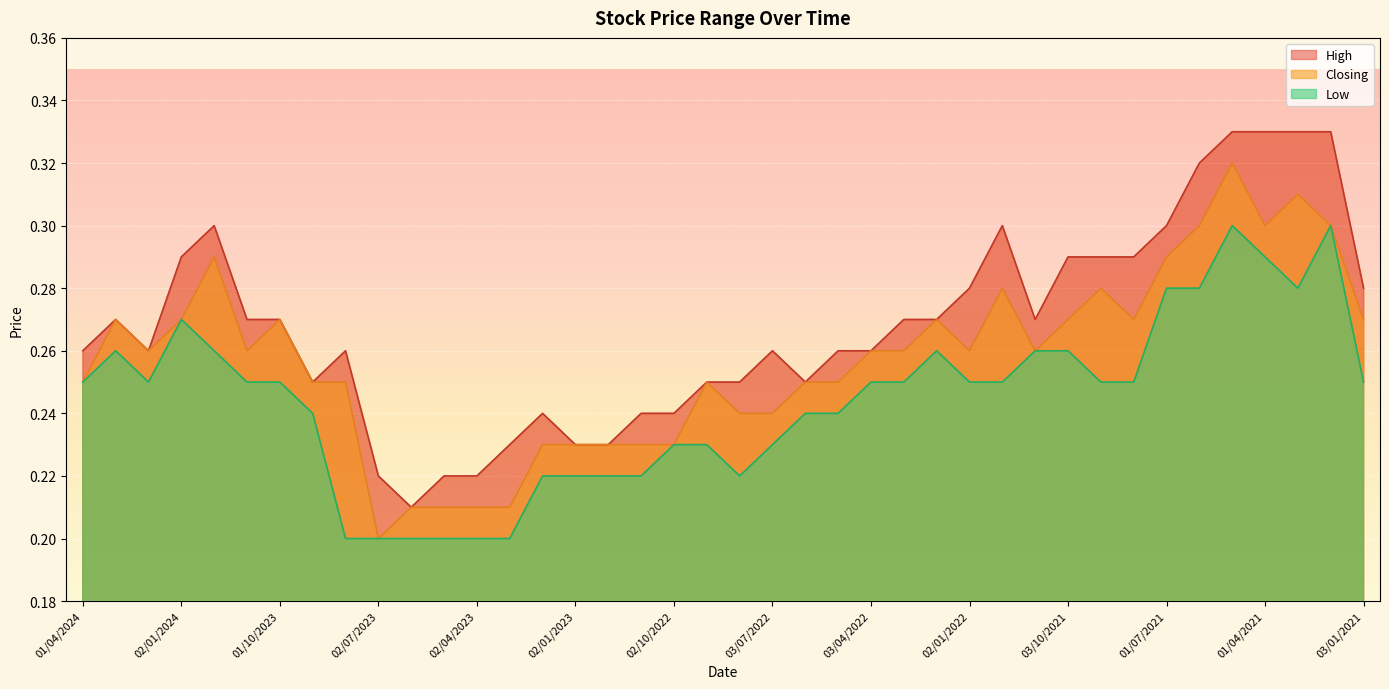

True or false: High and Closing intersect in this chart.

False